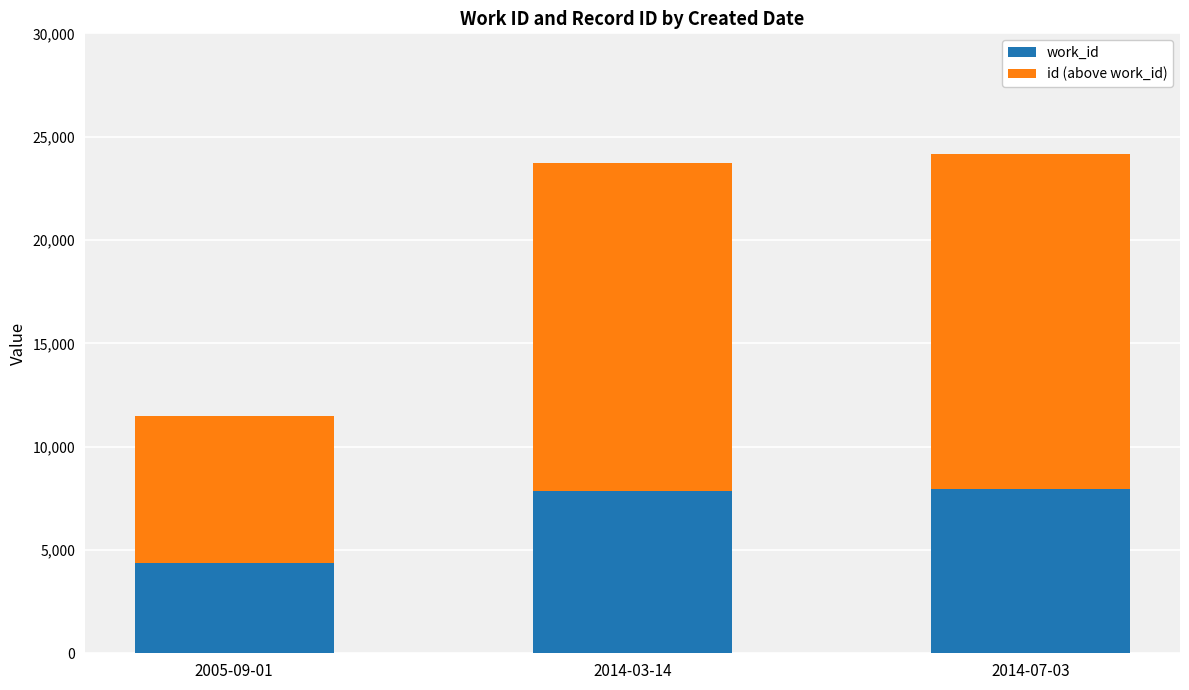

What is the approximate value of work_id at 2014-03-14, to the nearest 100?

7900